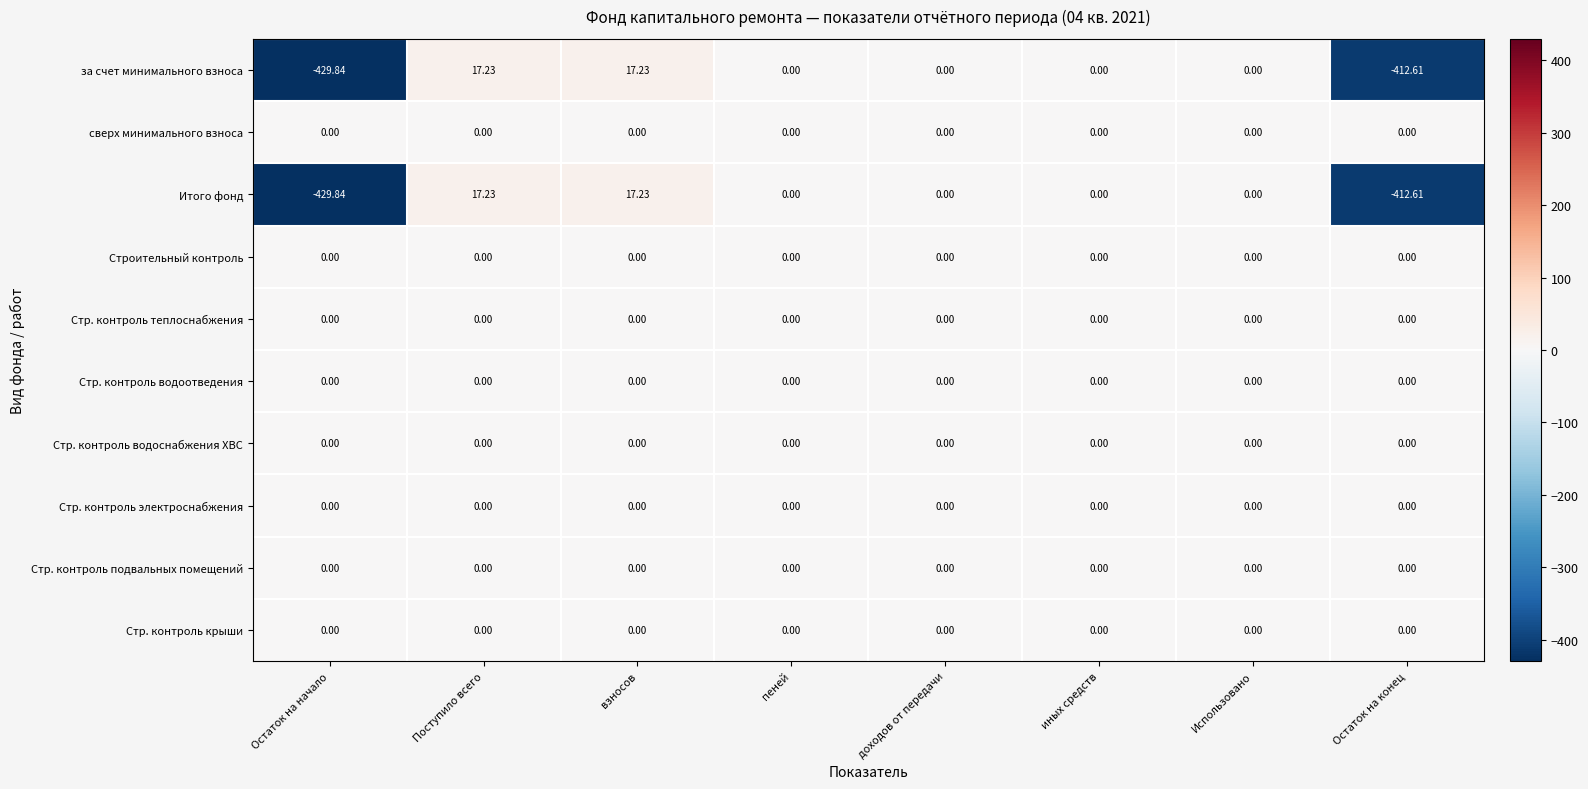

Where does the Итого фонд series first go above 0?

Поступило всего